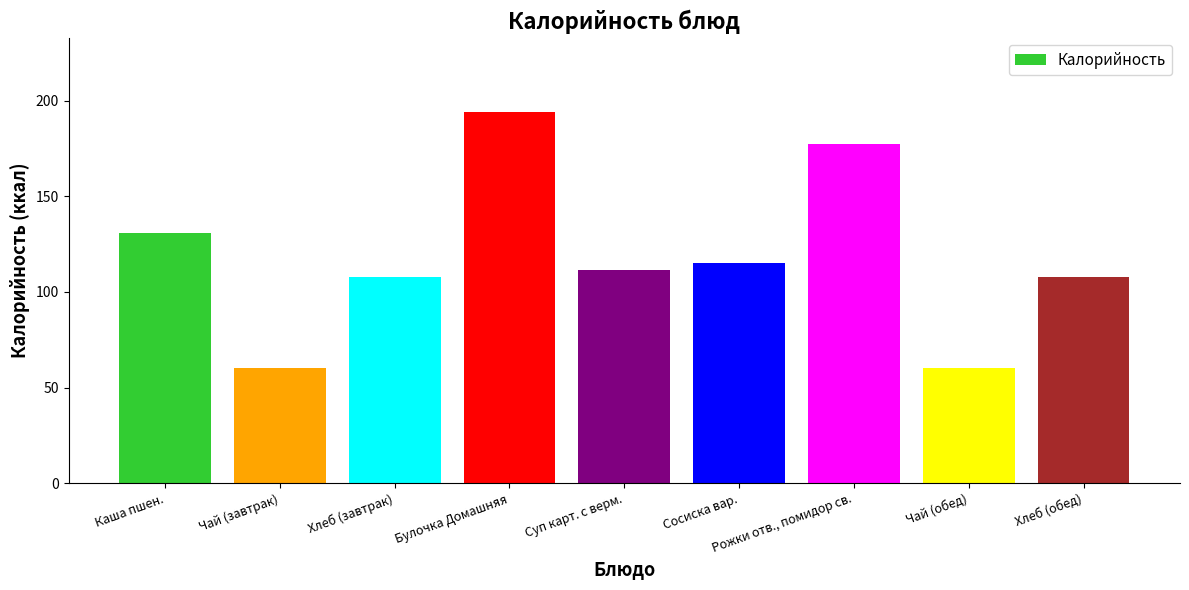

The chart shows a value of 131.0 at Каша пшен.. True or false?

True